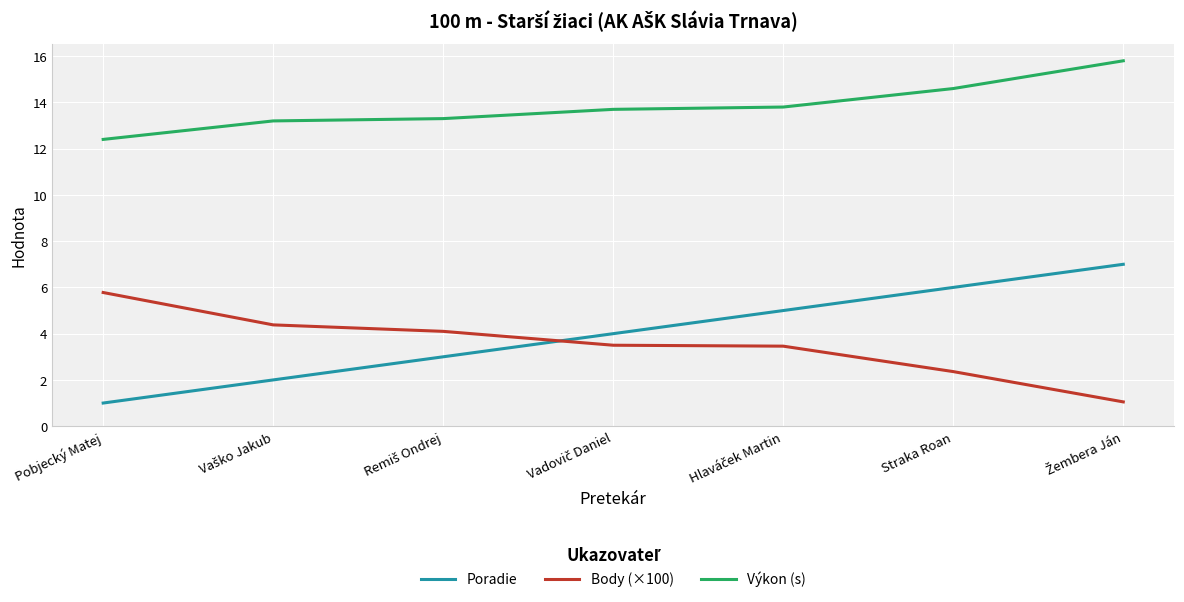

The value of Výkon (s) at Pobjecký Matej is 12.4. True or false?

True